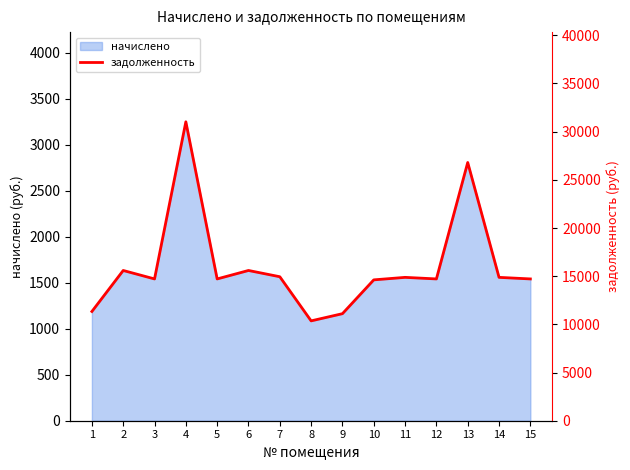

Reading left to right, what are all the values shown in this chart?

11336.9	15592.3	14715.2	31022.3	14715.2	15592.3	14942.6	10362.4	11109.5	14617.8	14877.7	14715.2	26799.4	14877.7	14715.2